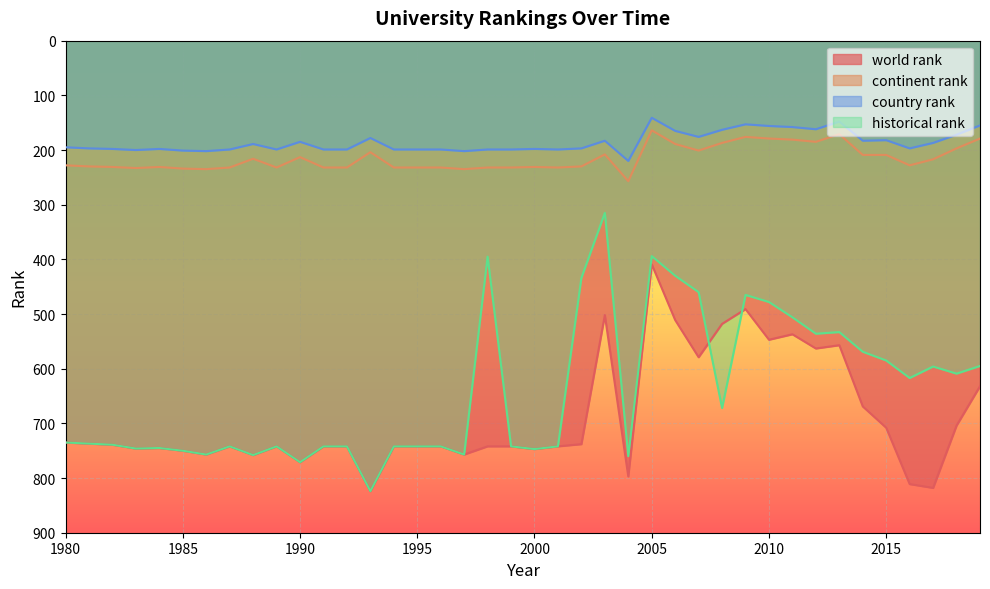

Between 2014 and 1994, which is larger?

1994